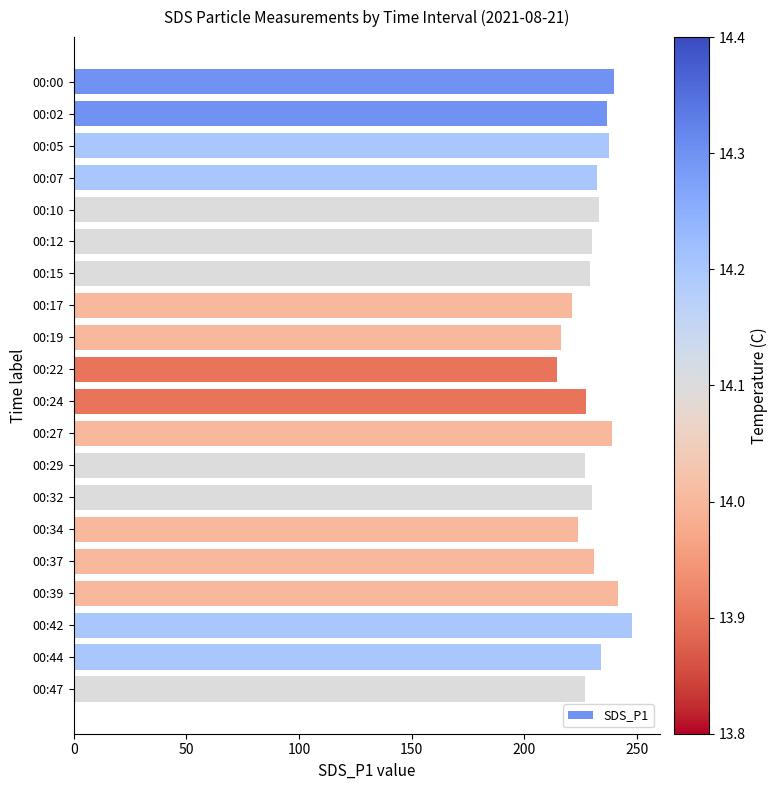

What is the value of the 4th bar from the top?

232.3